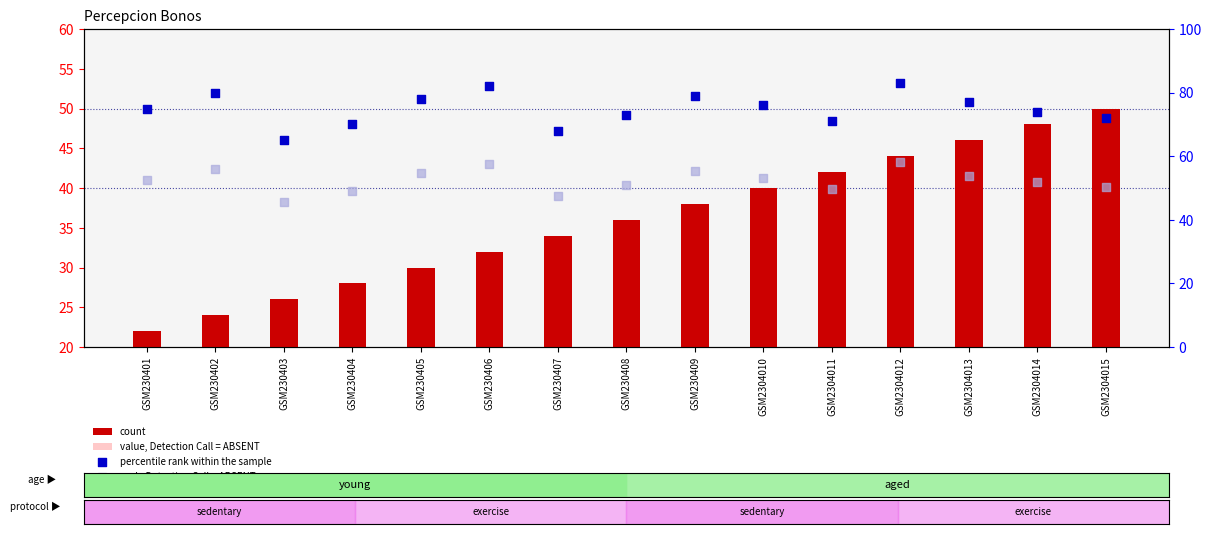

At which category is the sum across all series the highest?

GSM2304012